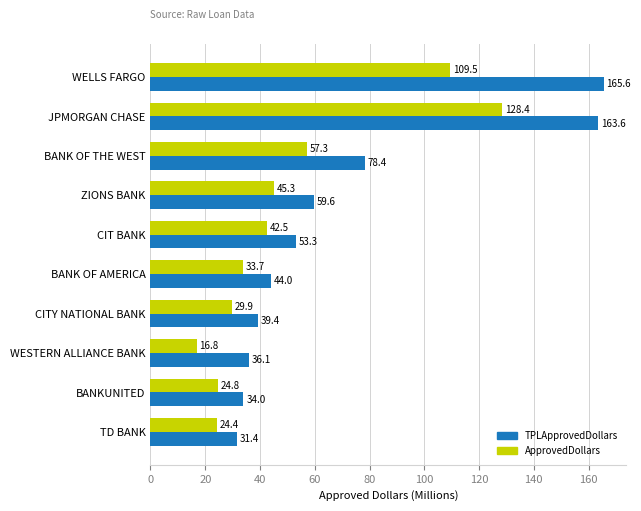

At which category is the sum across all series the highest?

JPMORGAN CHASE